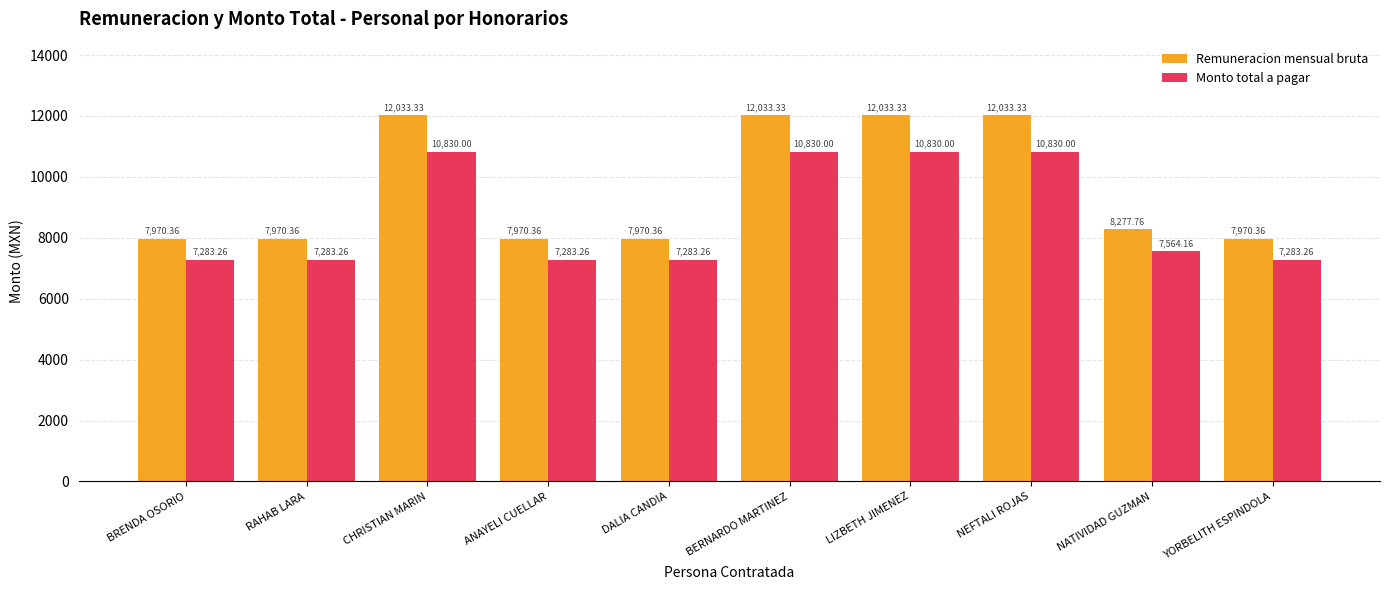

How many data points does each series have?

10